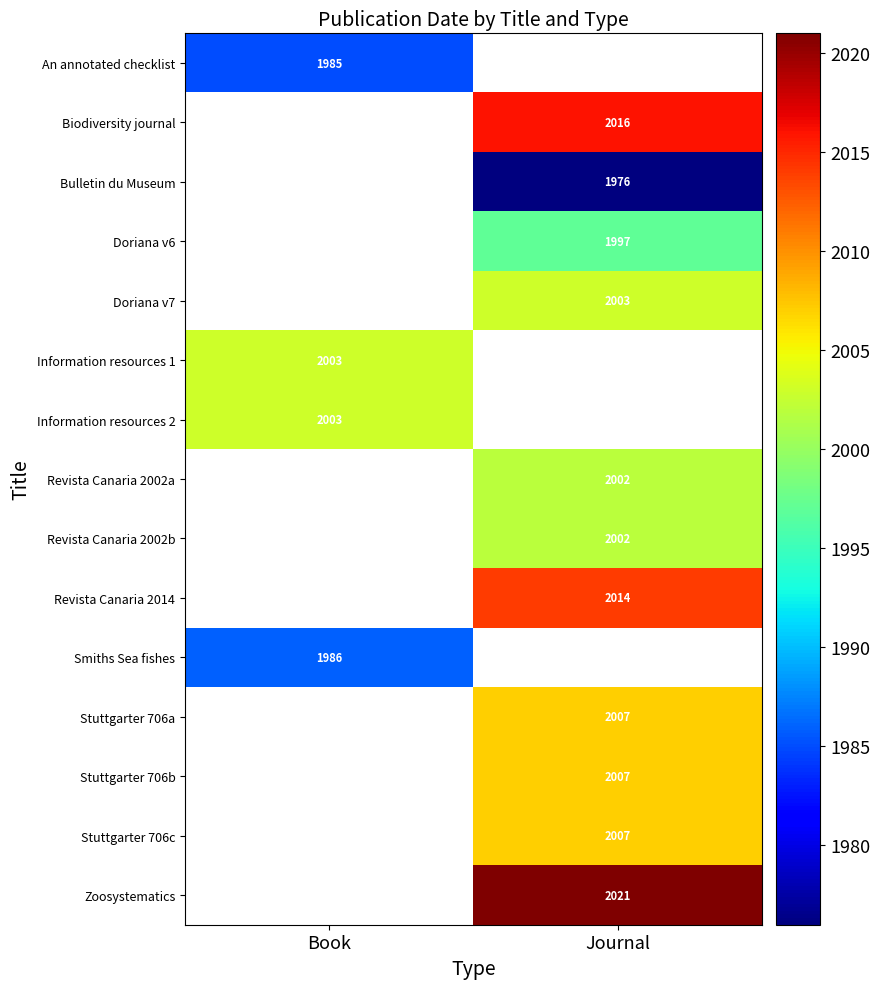

Is it true that Stuttgarter 706c equals 3528 at Journal?

False